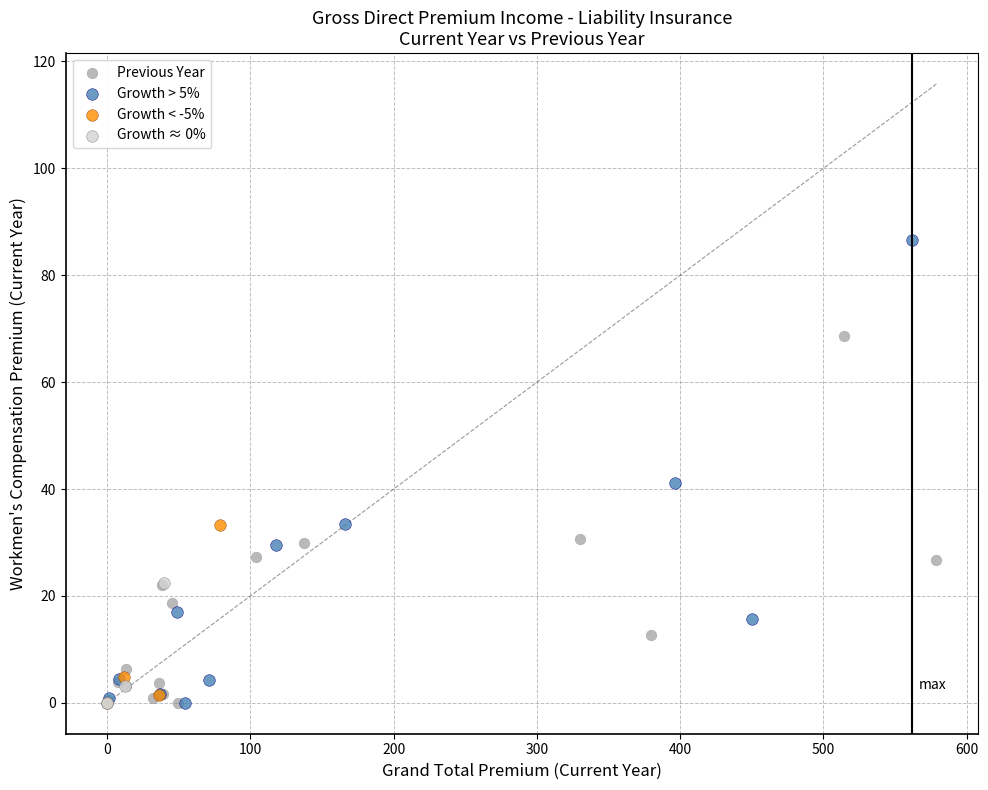

Which series has the widest spread of Y values?

Growth > 5%